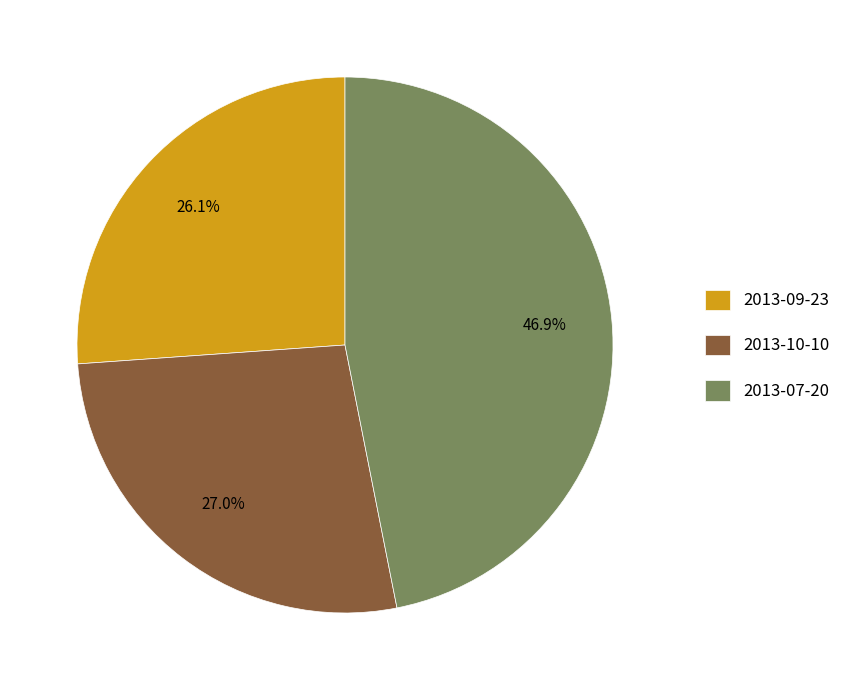

What is the total percentage of 2013-10-10 and 2013-09-23?

53.1%